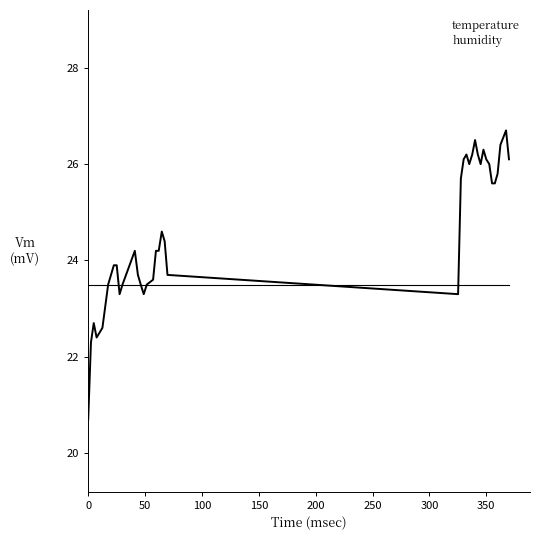

Does the chart have visible grid lines?

No